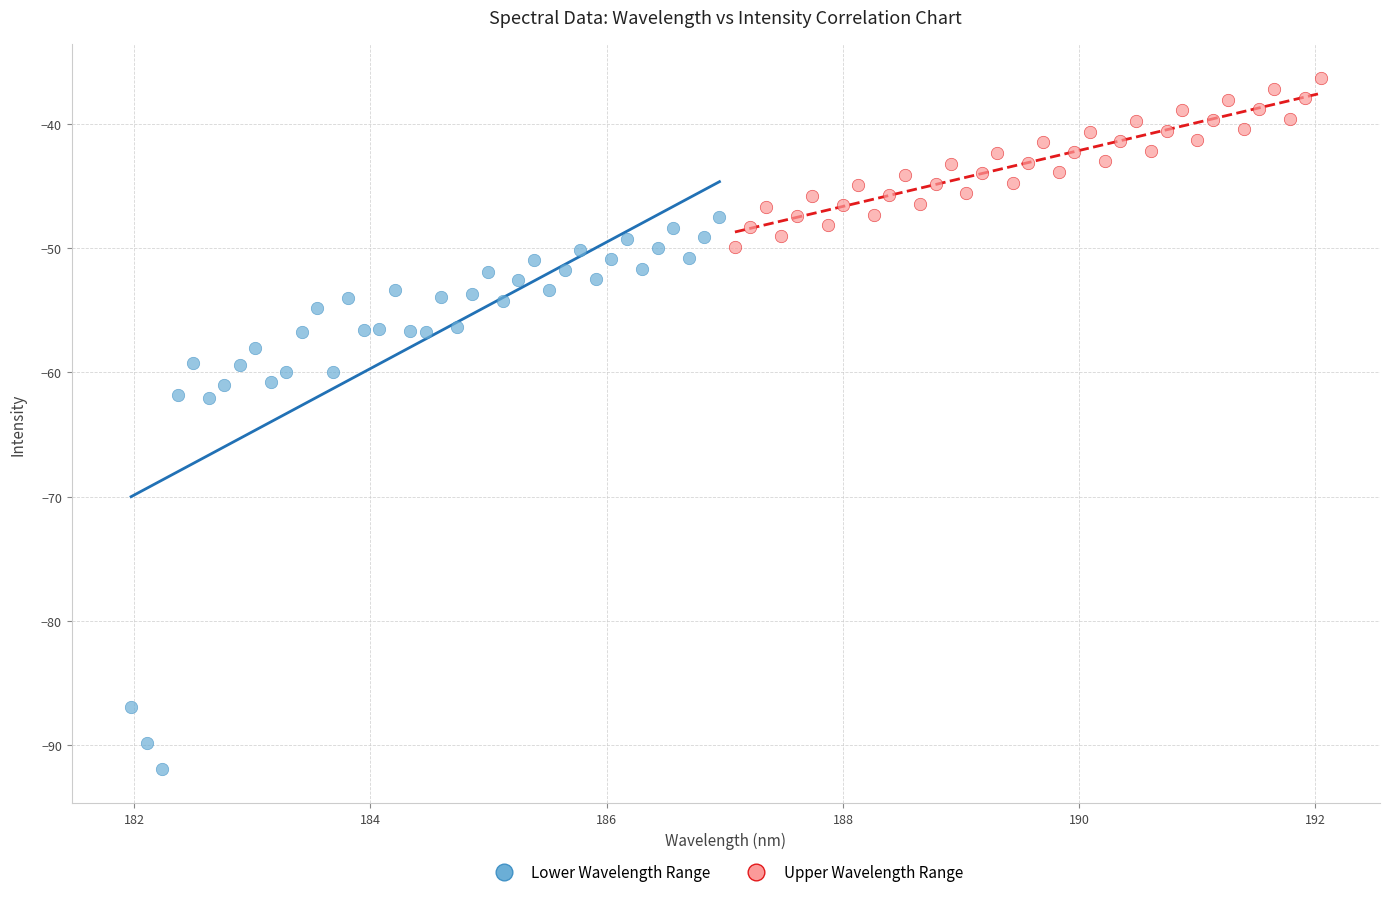

Which series contains the lowest Y value?

Lower Wavelength Range